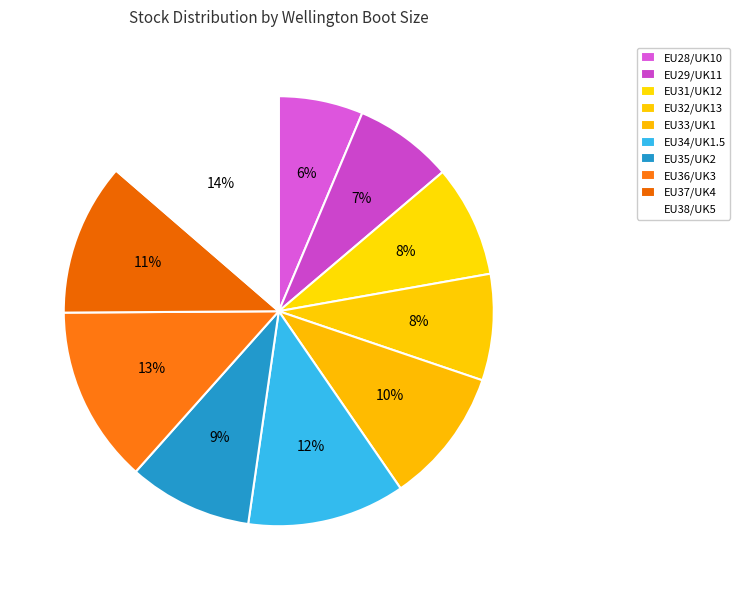

What percentage is NOT represented by EU34/UK1.5?

88.1%